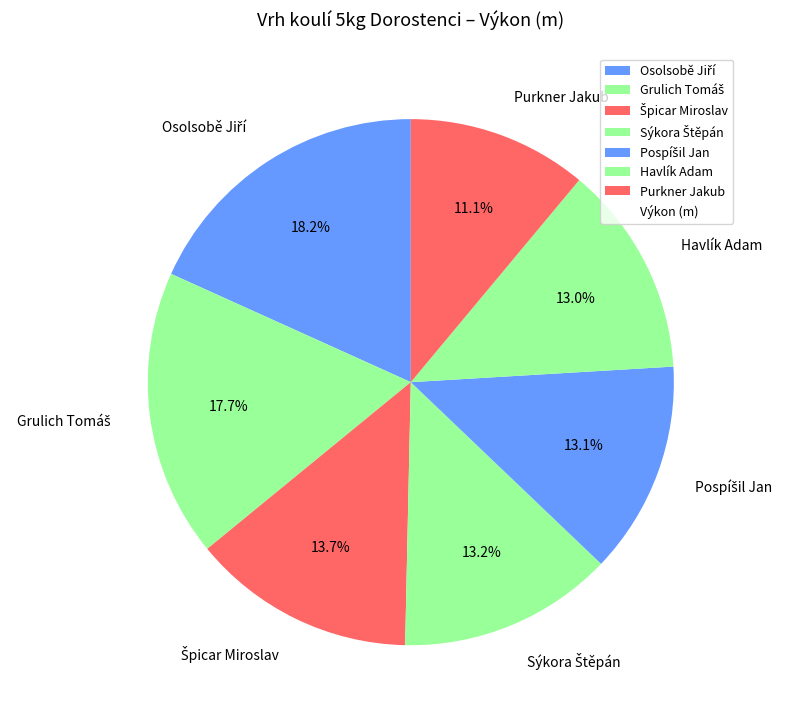

How many segments does this pie chart have?

7